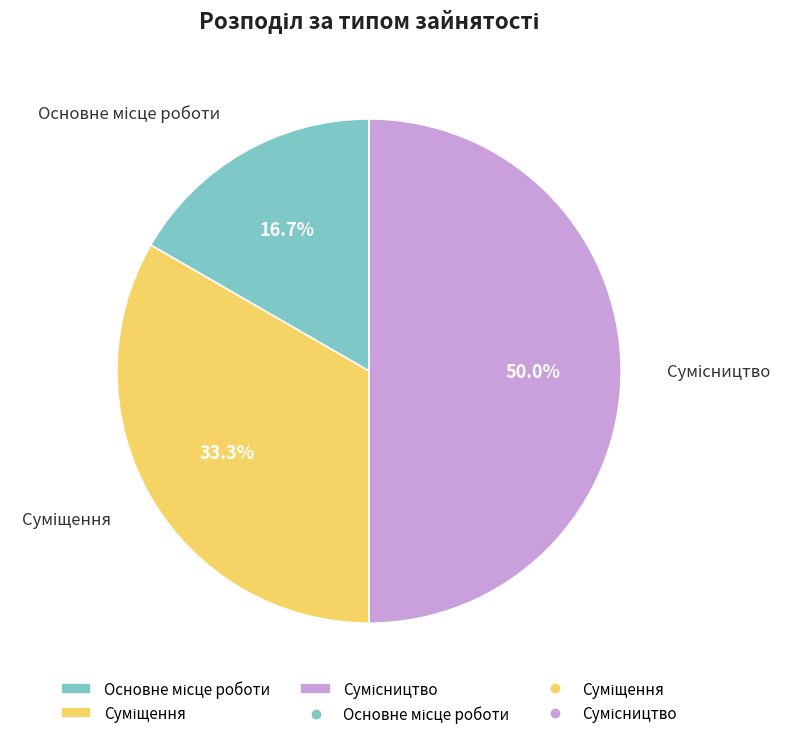

How many slices are in this pie chart?

3